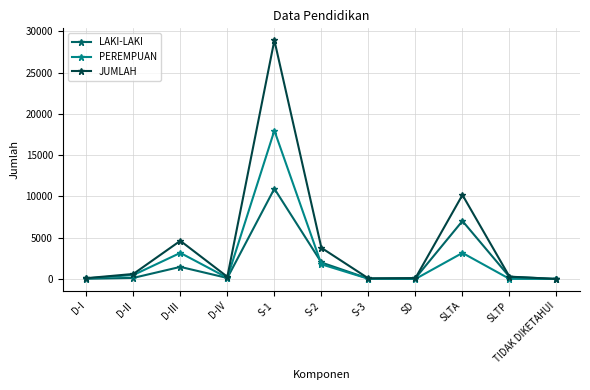

What is the label of the 5th point from the left?

S-1